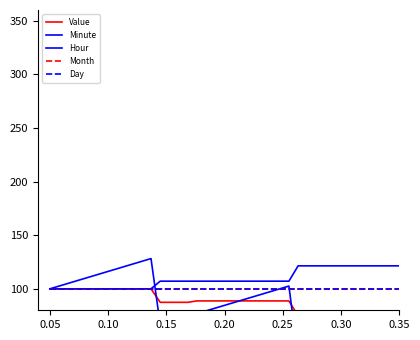

What are all the series names shown in the legend?

Value, Minute, Hour, Month, Day